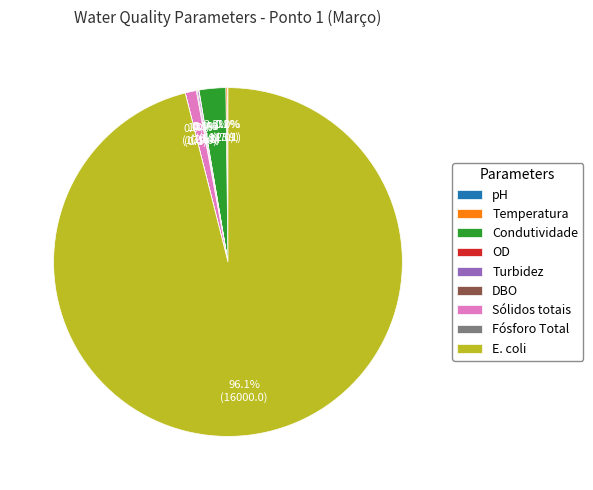

What is the total percentage of Sólidos totais and Condutividade?

3.5%